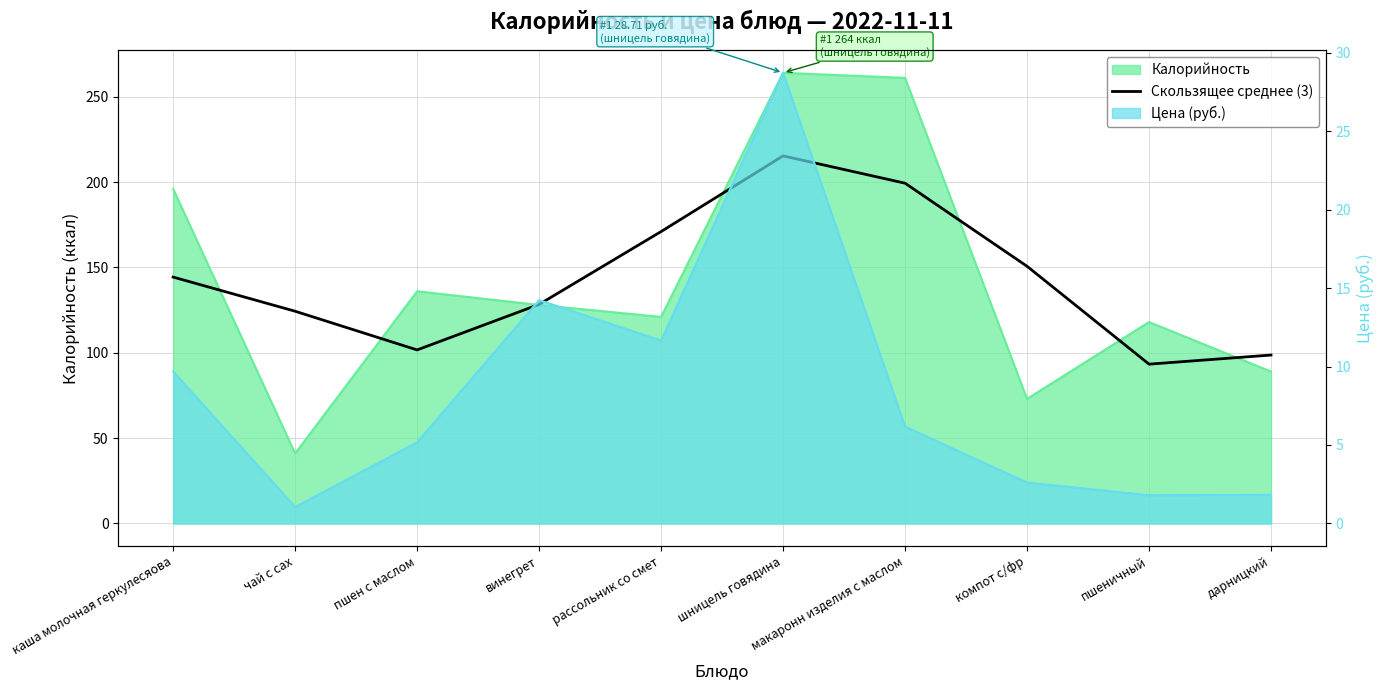

What is the value of the 9th point from the left?

93.3